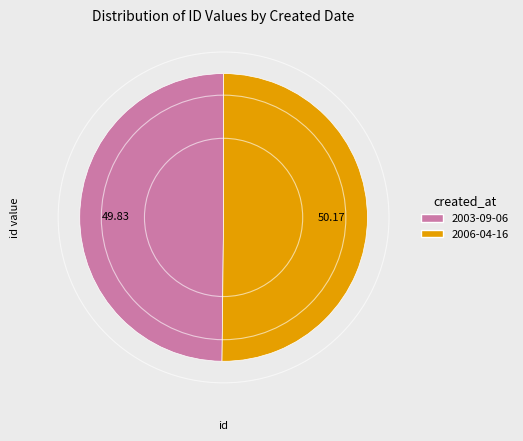

Approximately how many times larger is the value at 2003-09-06 compared to 2006-04-16?

1.0